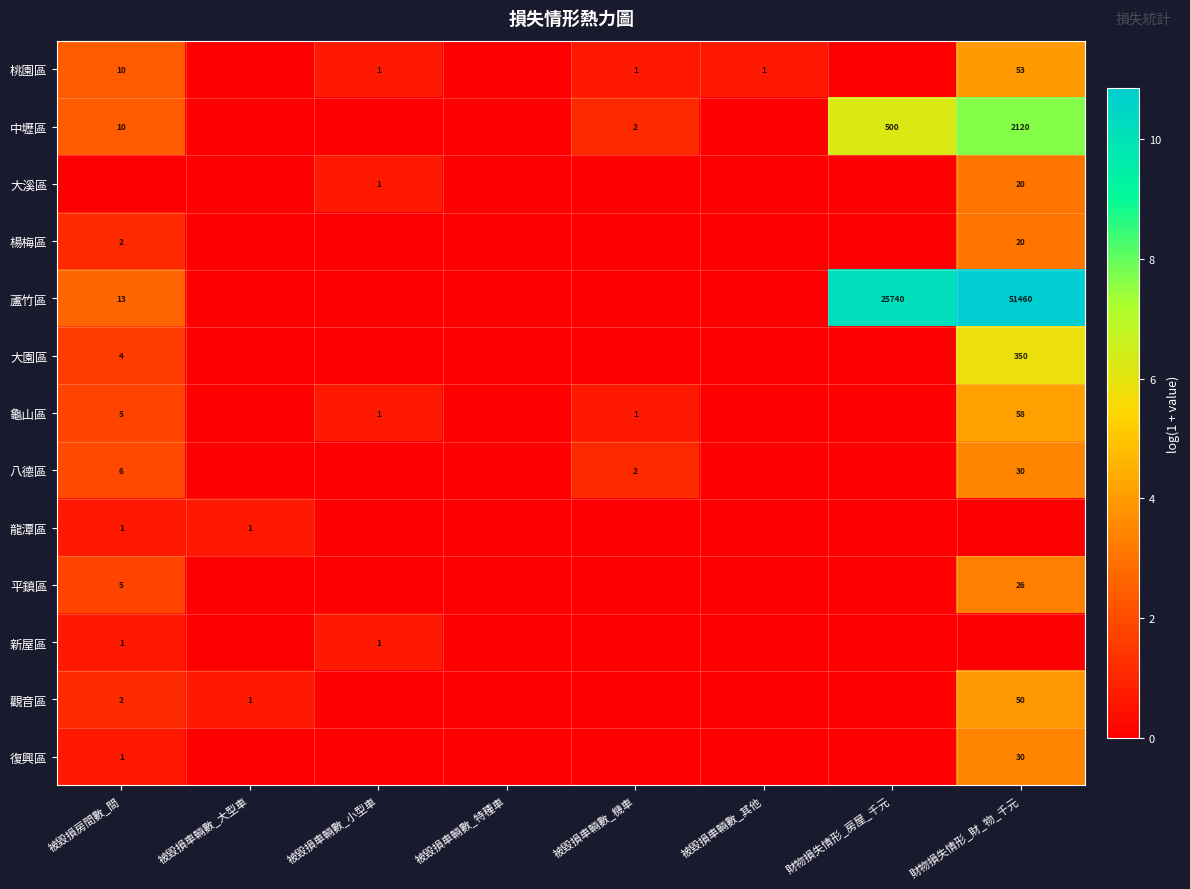

At which category is the sum across all series the highest?

財物損失情形_財_物_千元